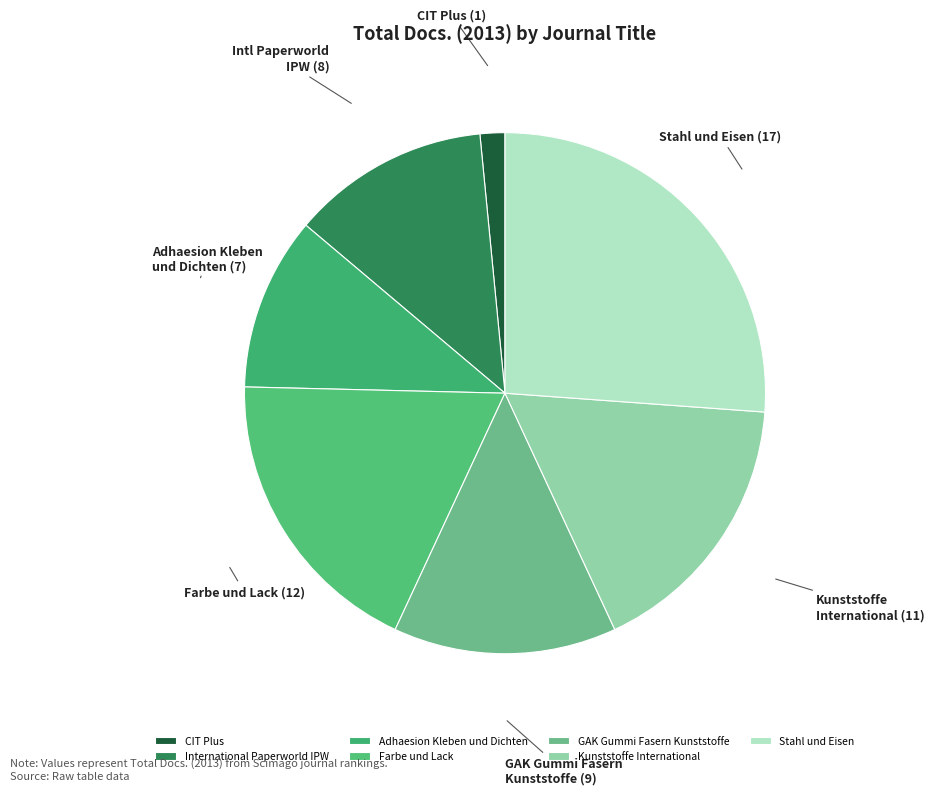

Does Kunststoffe International account for over 50% of the chart?

No